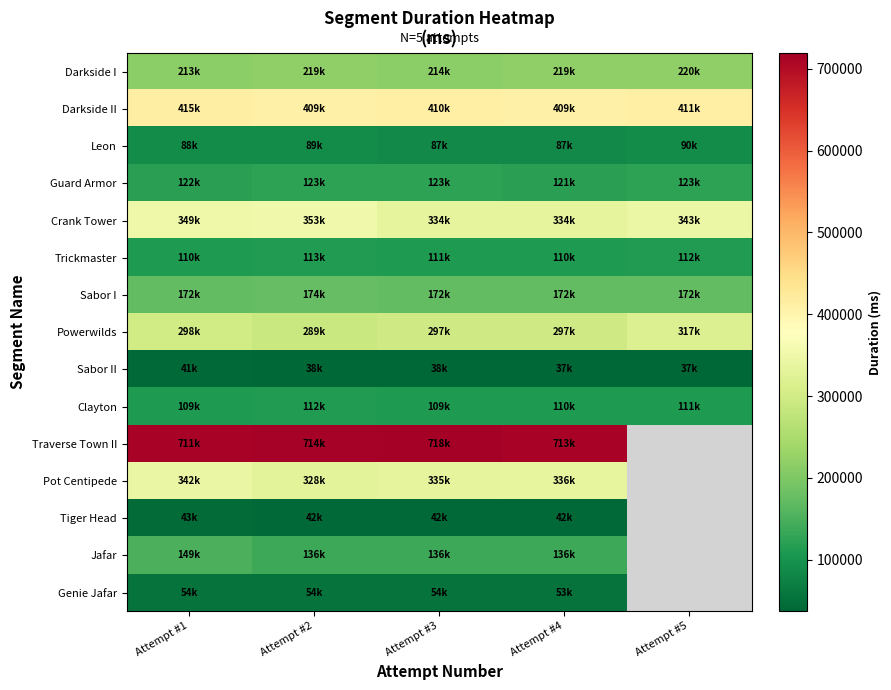

Between Attempt #5 and Attempt #1, which is larger?

Attempt #5